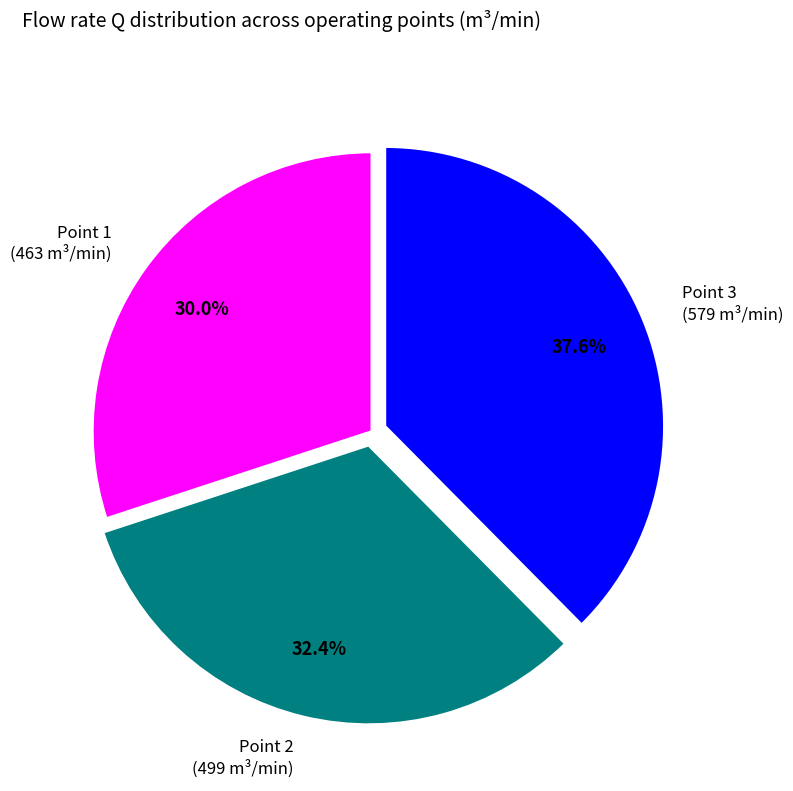

Which slice is the smallest?

Point 1 (463 m³/min)